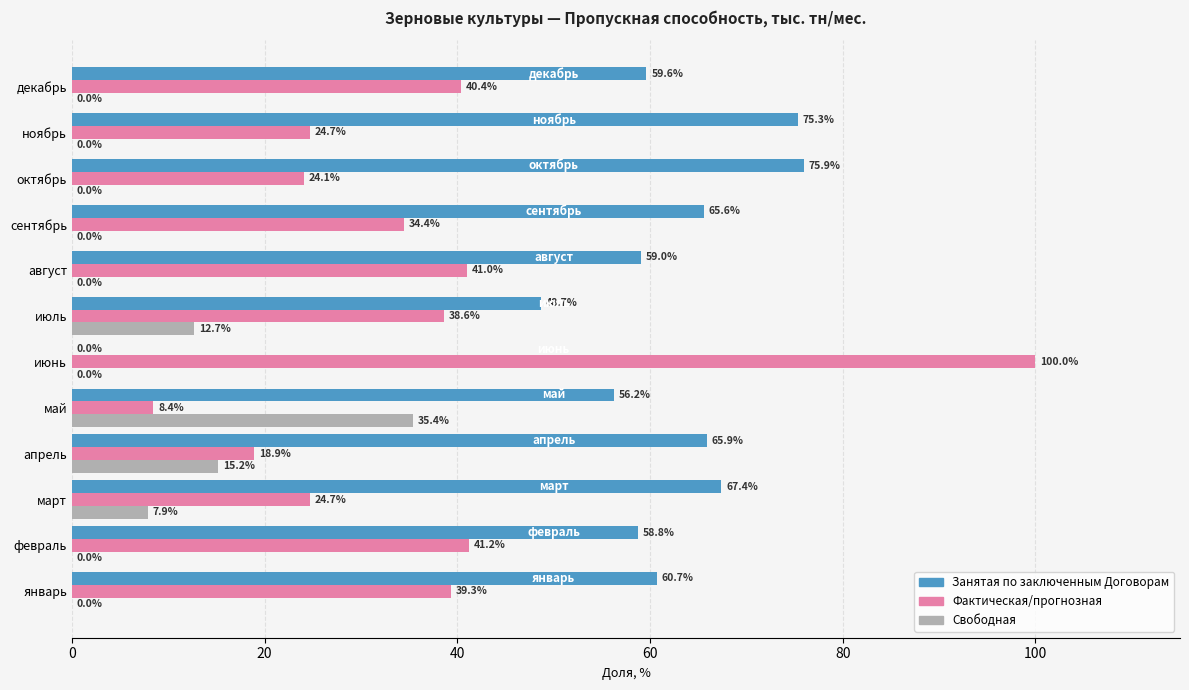

Is it true that Фактическая/прогнозная equals 24.7 at ноябрь?

True